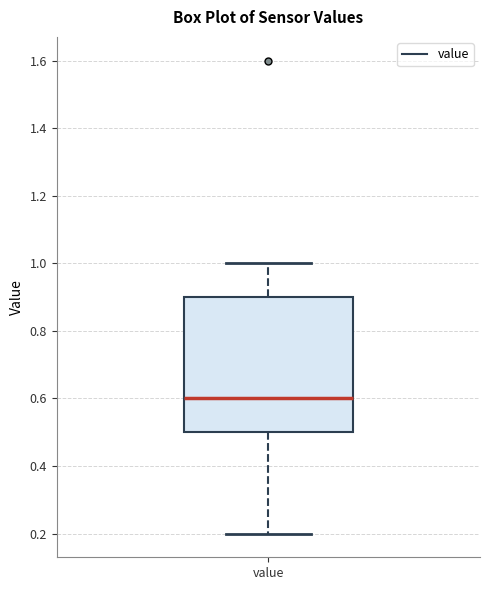

Transcribe this box plot: give where the median line is, the range the box spans, and where the two whiskers end, as read against the y-axis. The values are not printed on the chart, so give them approximately, as read against the axis.

median 0.6, box 0.5 to 0.9, whiskers 0.2 to 1.0